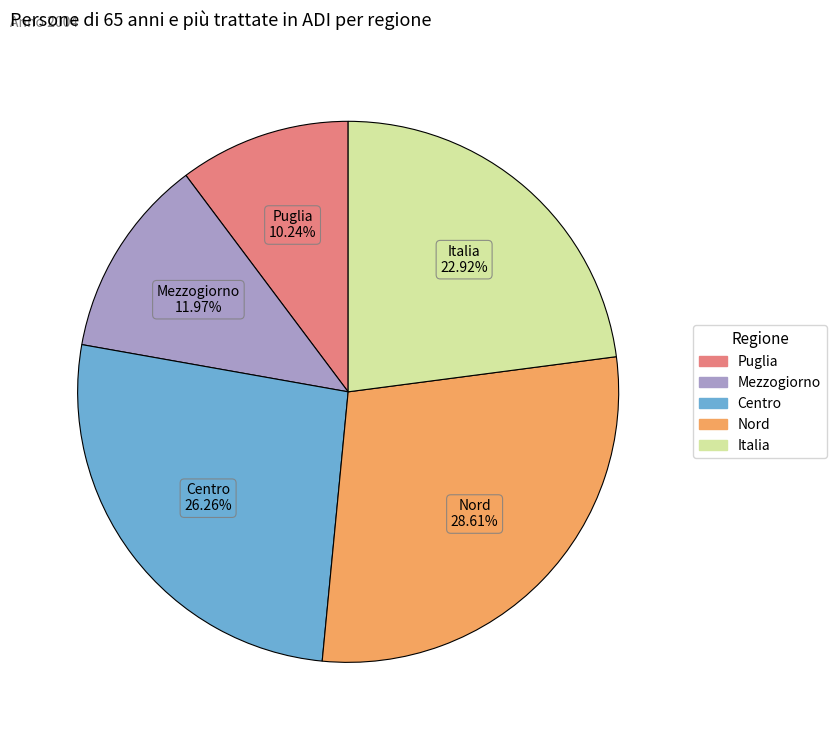

To the nearest percent, what is the difference between the largest and smallest slice percentages?

18%